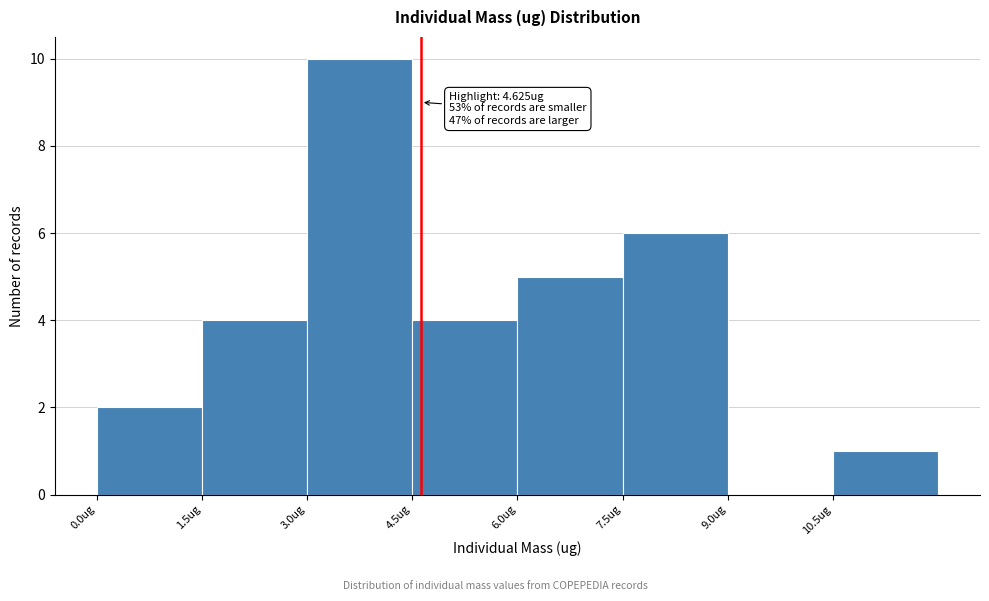

Over which range of the x-axis is the bar tallest?

3.0 to 4.5